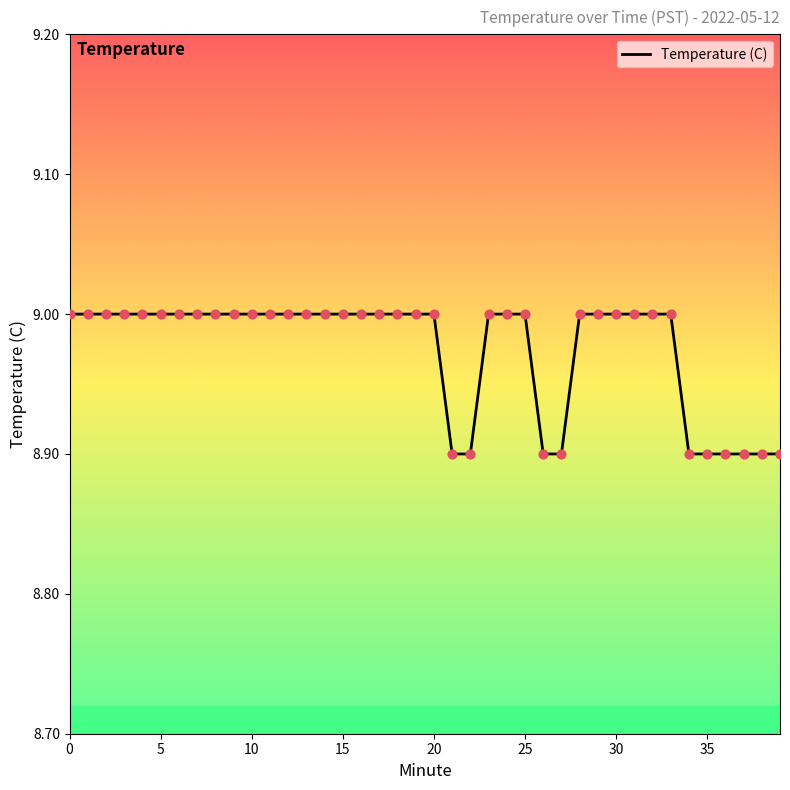

What is the smallest value displayed?

8.9